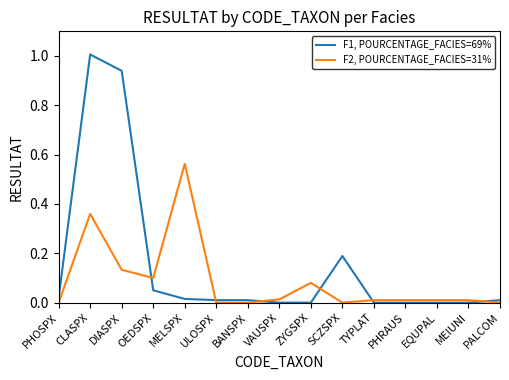

How many lines are shown in the chart?

2